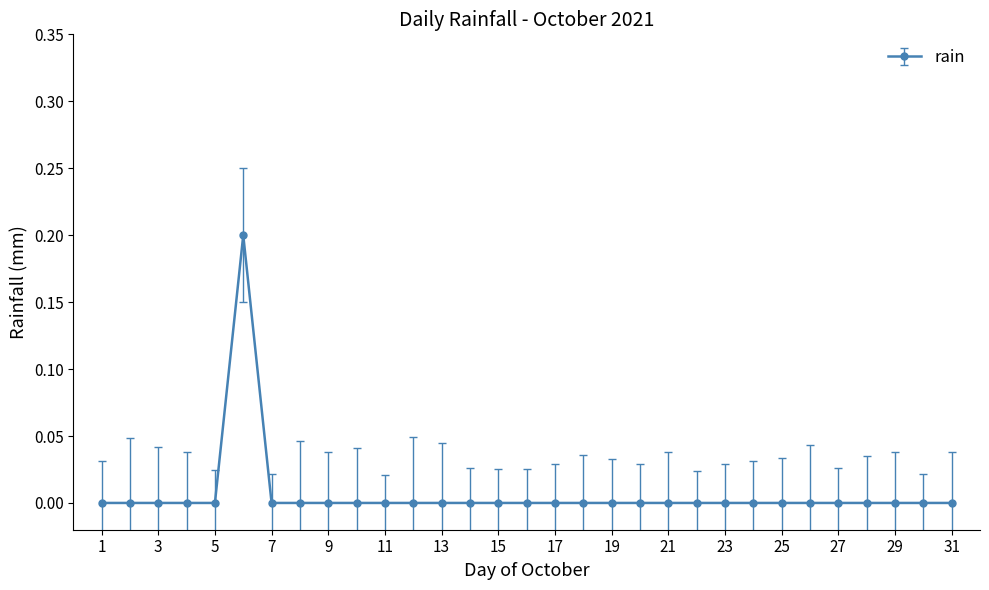

What is the sum of all values?

0.2